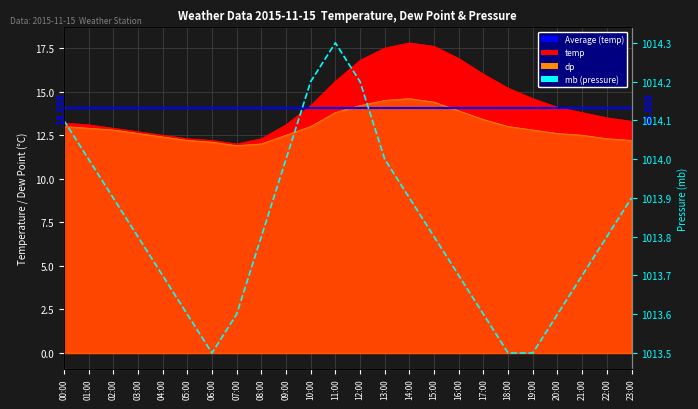

Reading right to left, what are all the values shown in this chart?

temp: 13.3	13.5	13.8	14.1	14.6	15.2	16.0	16.9	17.6	17.8	17.5	16.8	15.6	14.2	13.1	12.3	12.0	12.2	12.3	12.5	12.7	12.9	13.1	13.2
dp: 12.2	12.3	12.5	12.6	12.8	13.0	13.4	13.9	14.4	14.6	14.5	14.2	13.8	13.0	12.5	12.0	11.9	12.1	12.2	12.4	12.6	12.8	12.9	13.0
mb: 1013.9	1013.8	1013.7	1013.6	1013.5	1013.5	1013.6	1013.7	1013.8	1013.9	1014.0	1014.2	1014.3	1014.2	1014.0	1013.8	1013.6	1013.5	1013.6	1013.7	1013.8	1013.9	1014.0	1014.1